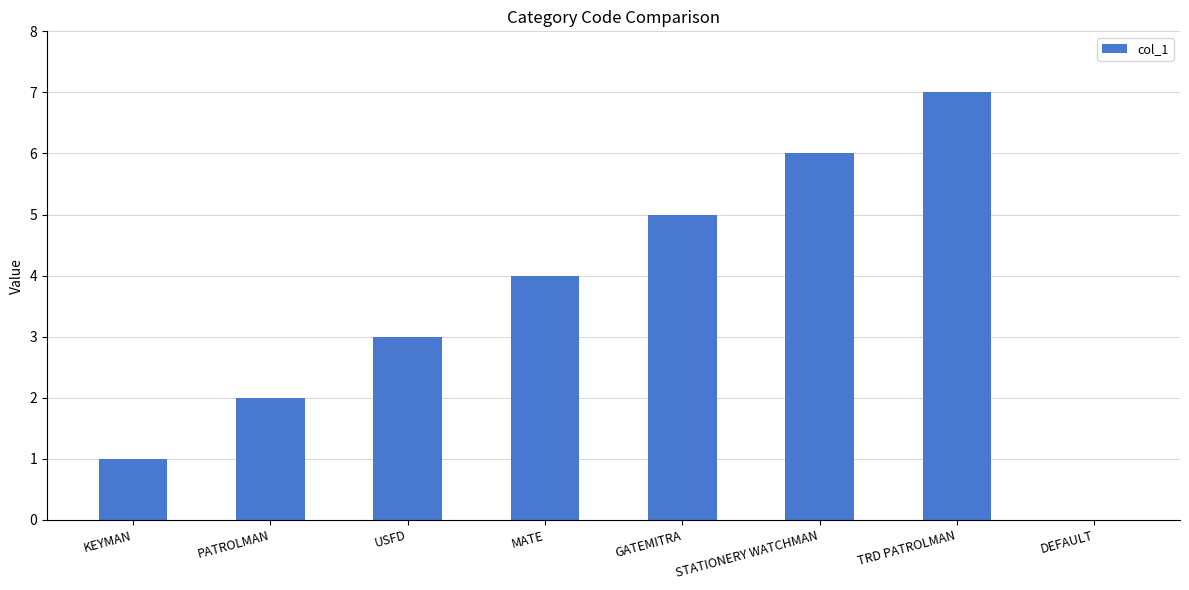

The value at DEFAULT is 3. True or false?

False